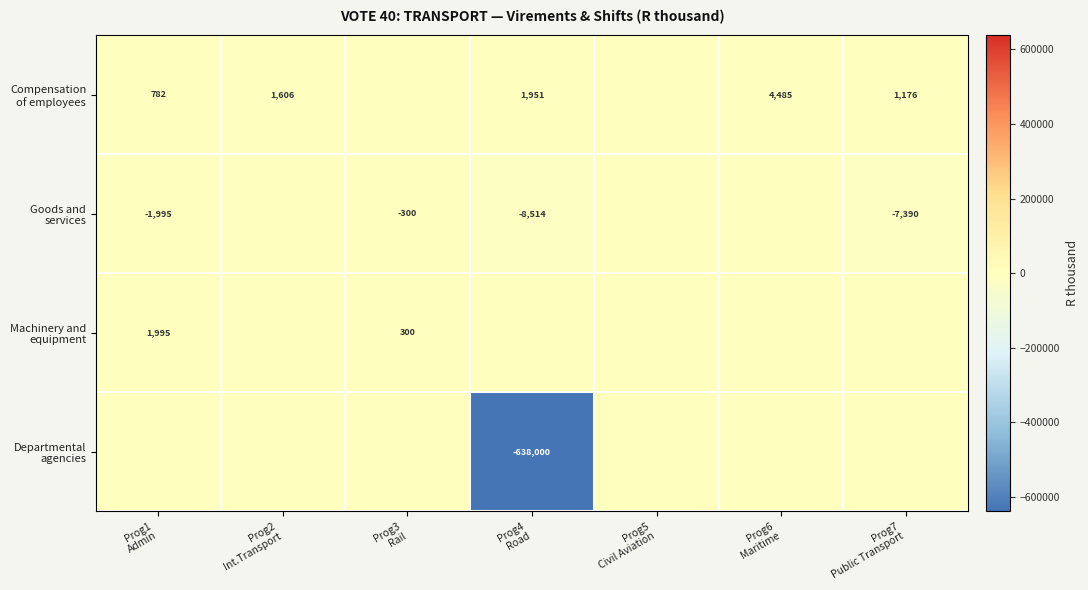

At how many categories does at least one series exceed -109008?

7